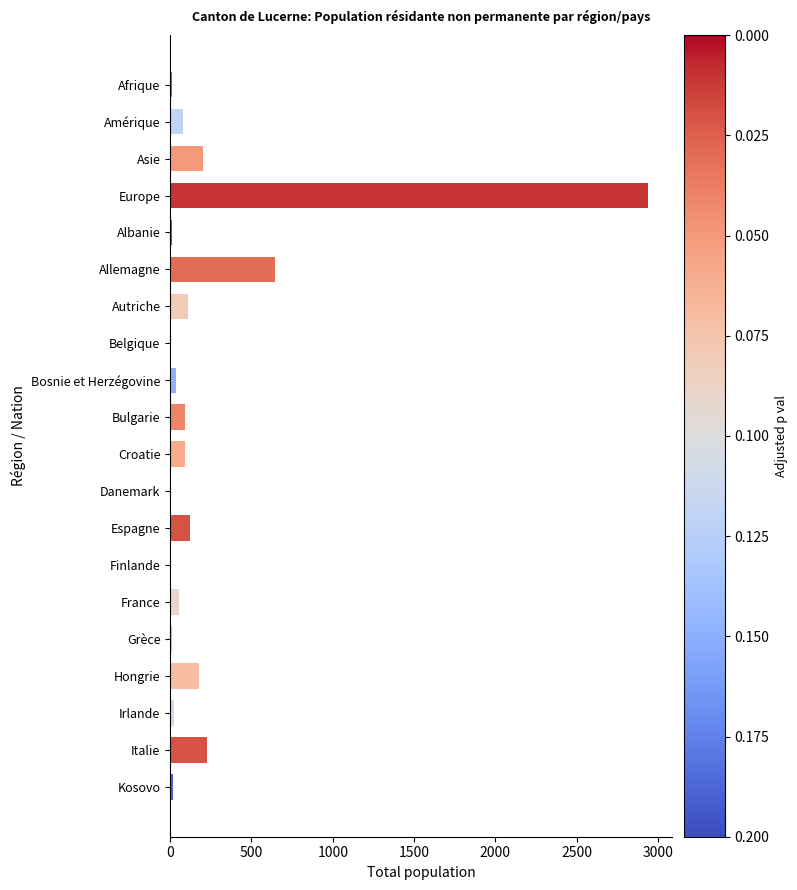

What is the sum of the values at Italie and Autriche?

335